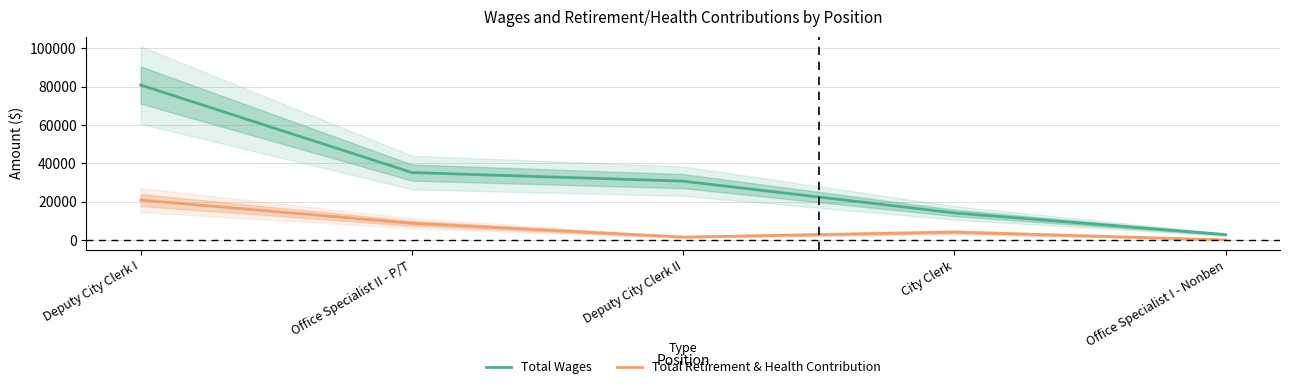

Rank the series by their maximum value, from lowest to highest.

Total Retirement & Health Contribution, Total Wages